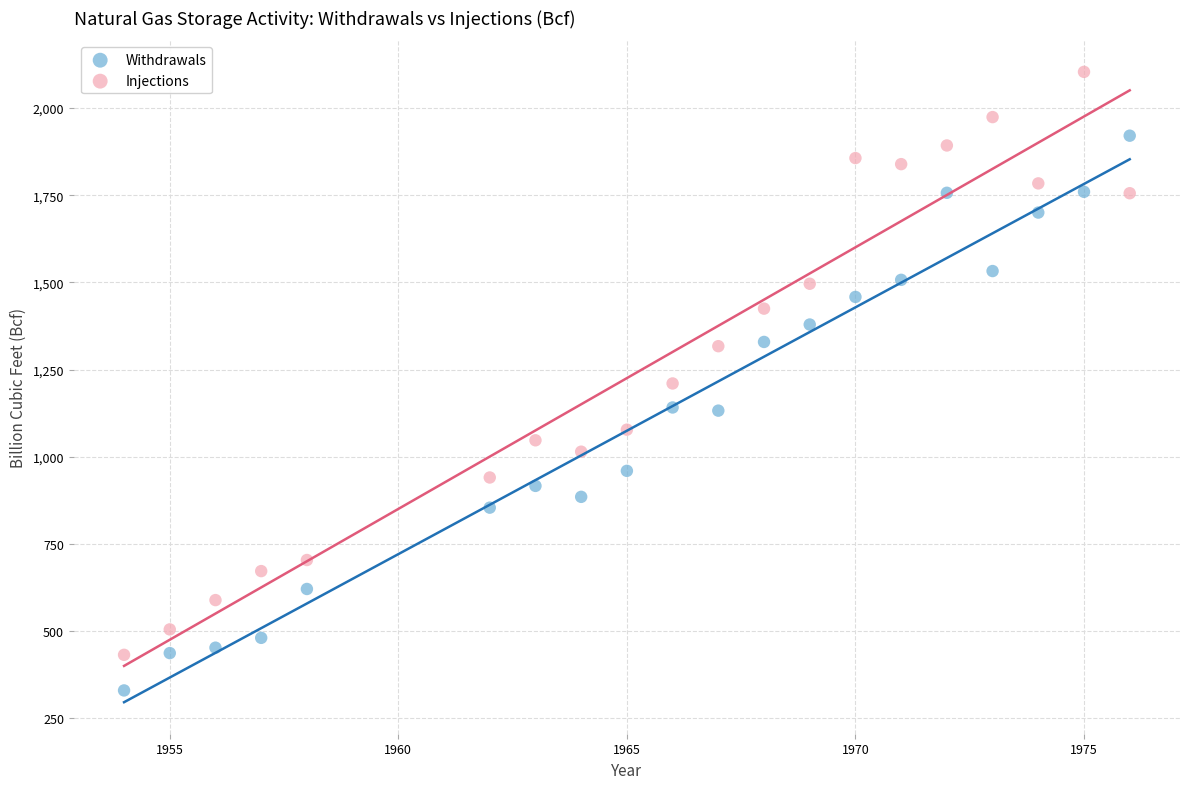

Which series has the widest spread of Y values?

Injections